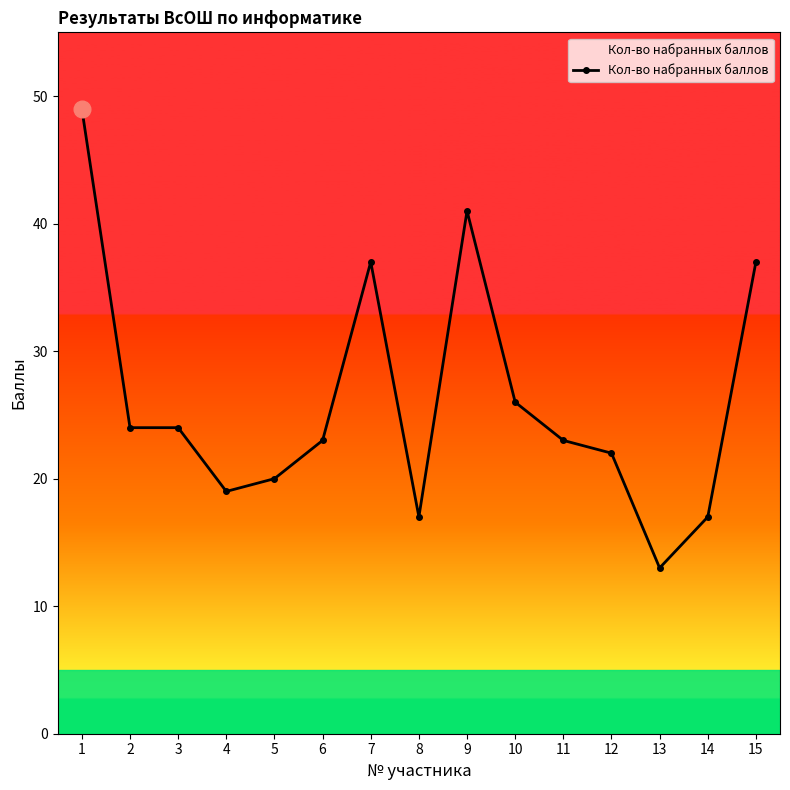

Read the value at 7, to the nearest 10.

40